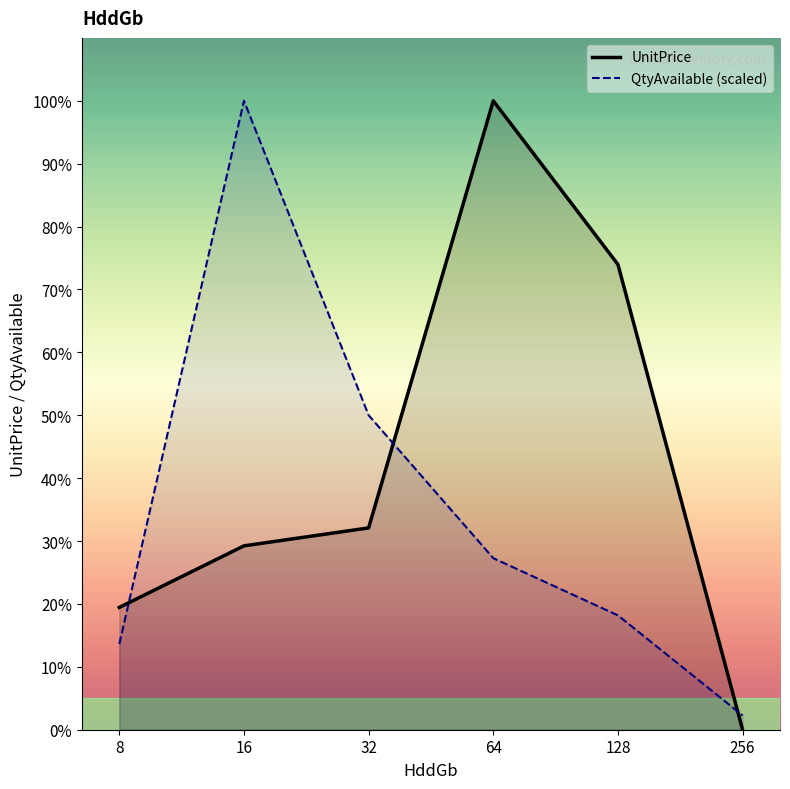

Reading left to right, extract all data points from this chart.

UnitPrice: 8=40.0	16=60.1	32=66.0	64=205.7	128=152.2	256=0.0
QtyAvailable (scaled): 8=28.0	16=205.7	32=102.8	64=56.1	128=37.4	256=4.7